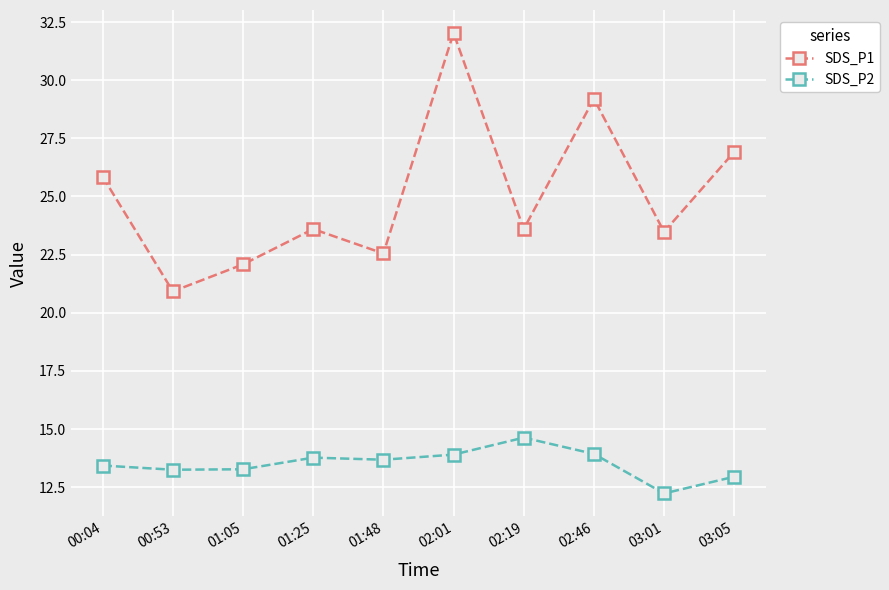

The SDS_P1 series shows 40.8 at 00:04. True or false?

False